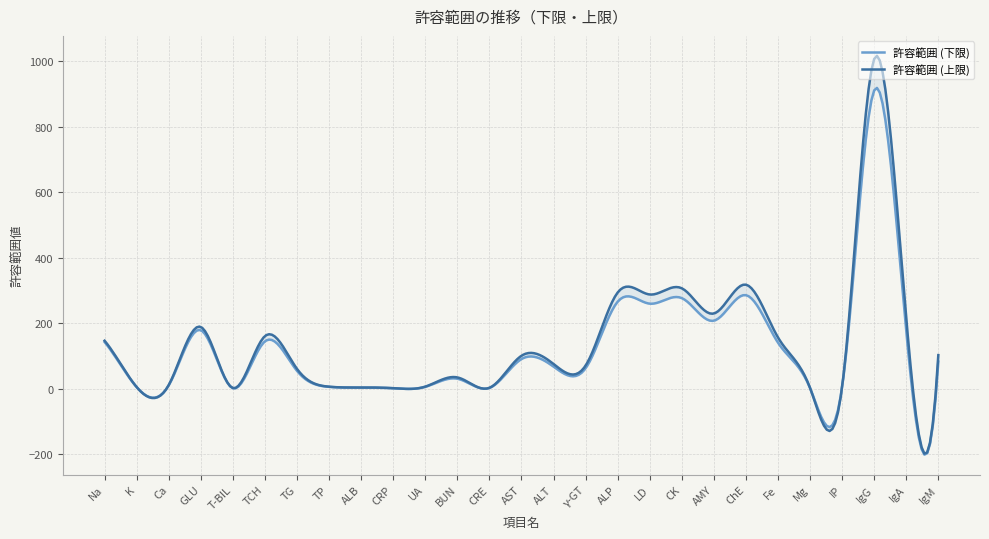

What is the average value of the 許容範囲 (上限) series?

141.2